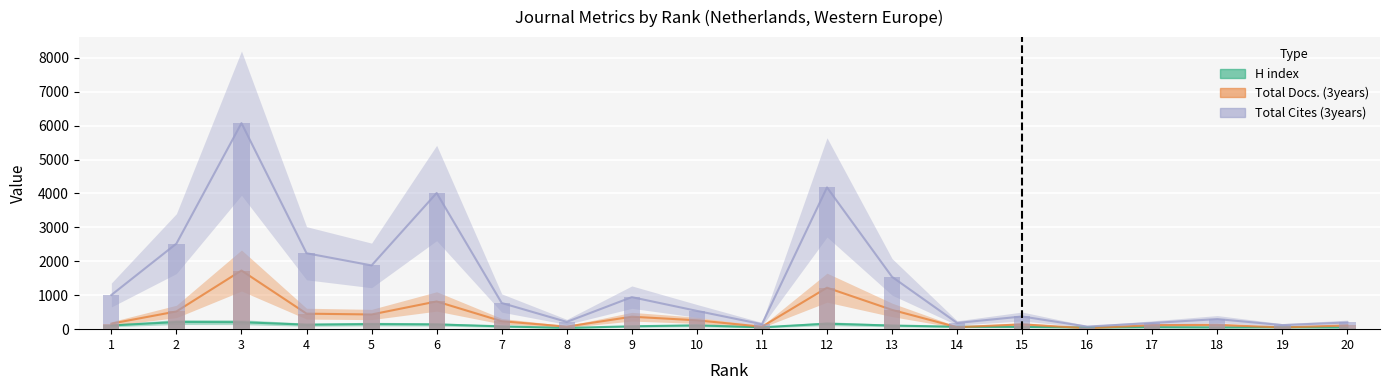

What is the difference between the maximum and minimum values in the Total Docs. (3years) series?

1700